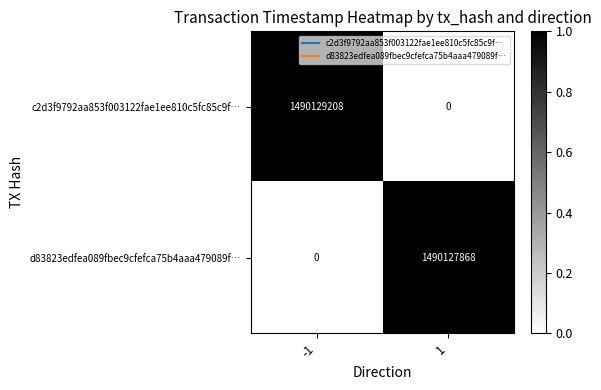

Is it true that d83823edfea089fbec9cfefca75b4aaa479089f… equals 1490127868 at 1?

True